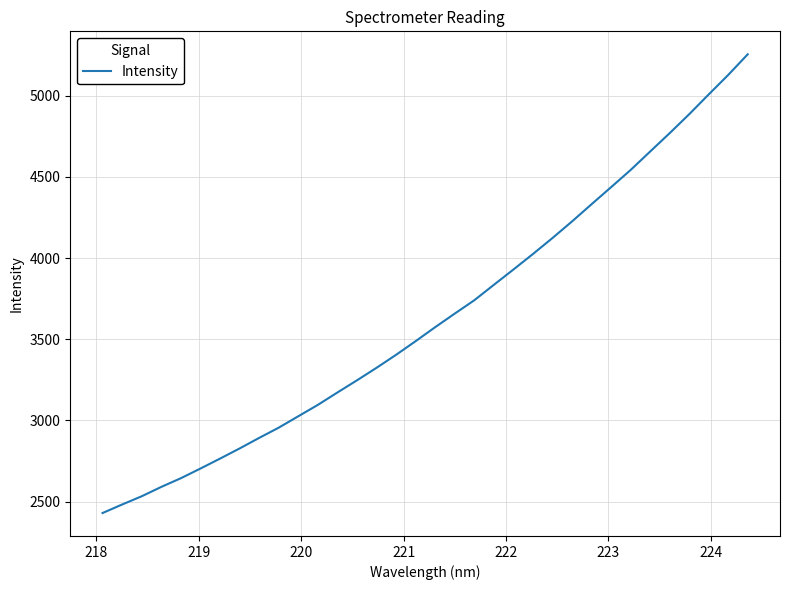

What is the difference between the maximum and minimum values?

2824.8